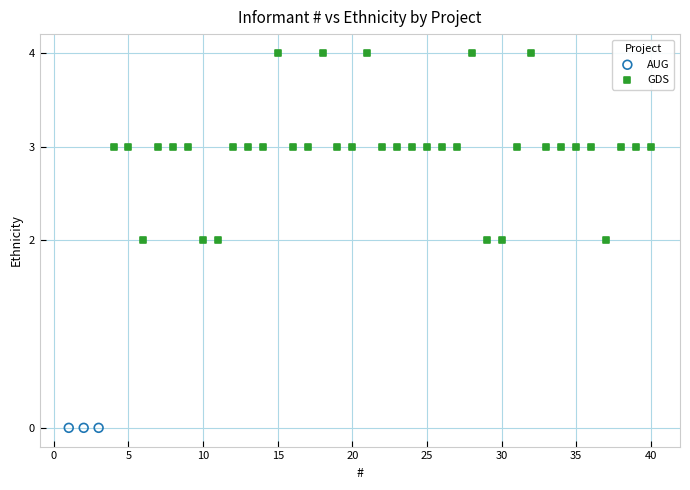

Which series reaches the maximum Y coordinate?

GDS